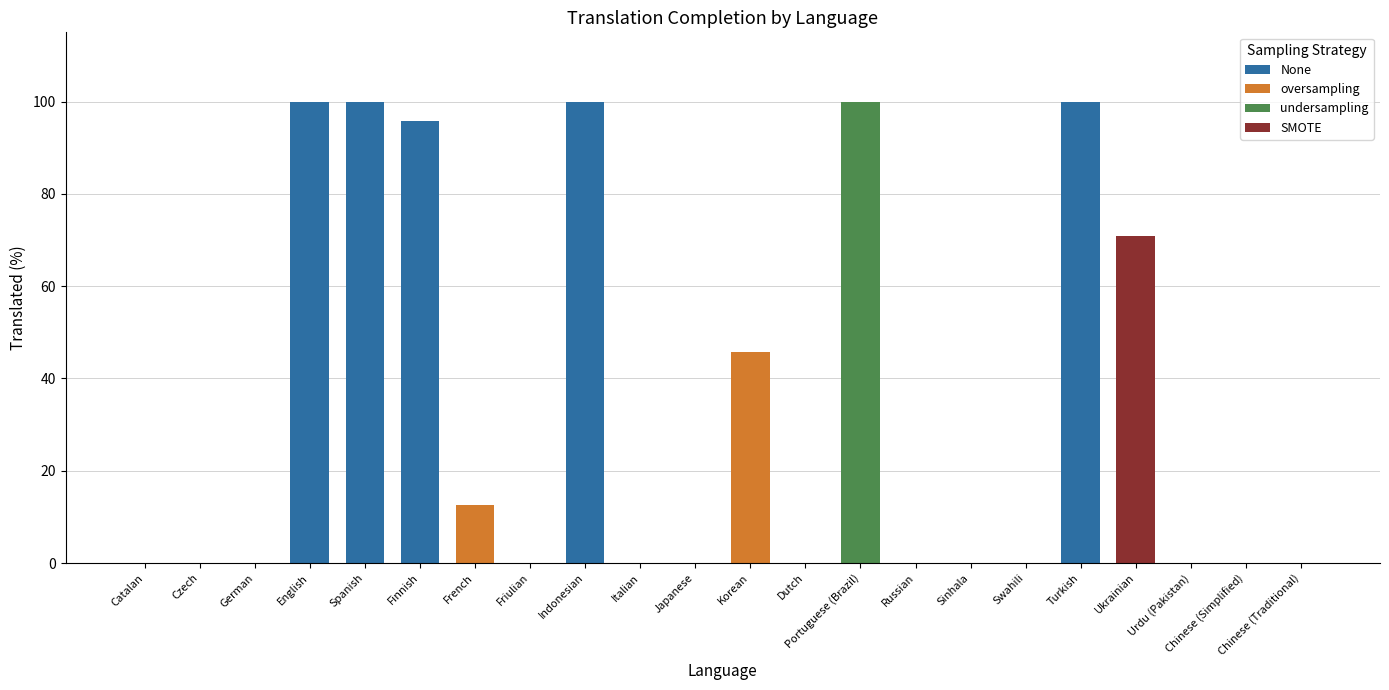

Reading left to right, what are all the values shown in this chart?

Catalan=0.0	Czech=0.0	German=0.0	English=100.0	Spanish=100.0	Finnish=95.8	French=12.5	Friulian=0.0	Indonesian=100.0	Italian=0.0	Japanese=0.0	Korean=45.8	Dutch=0.0	Portuguese (Brazil)=100.0	Russian=0.0	Sinhala=0.0	Swahili=0.0	Turkish=100.0	Ukrainian=70.8	Urdu (Pakistan)=0.0	Chinese (Simplified)=0.0	Chinese (Traditional)=0.0